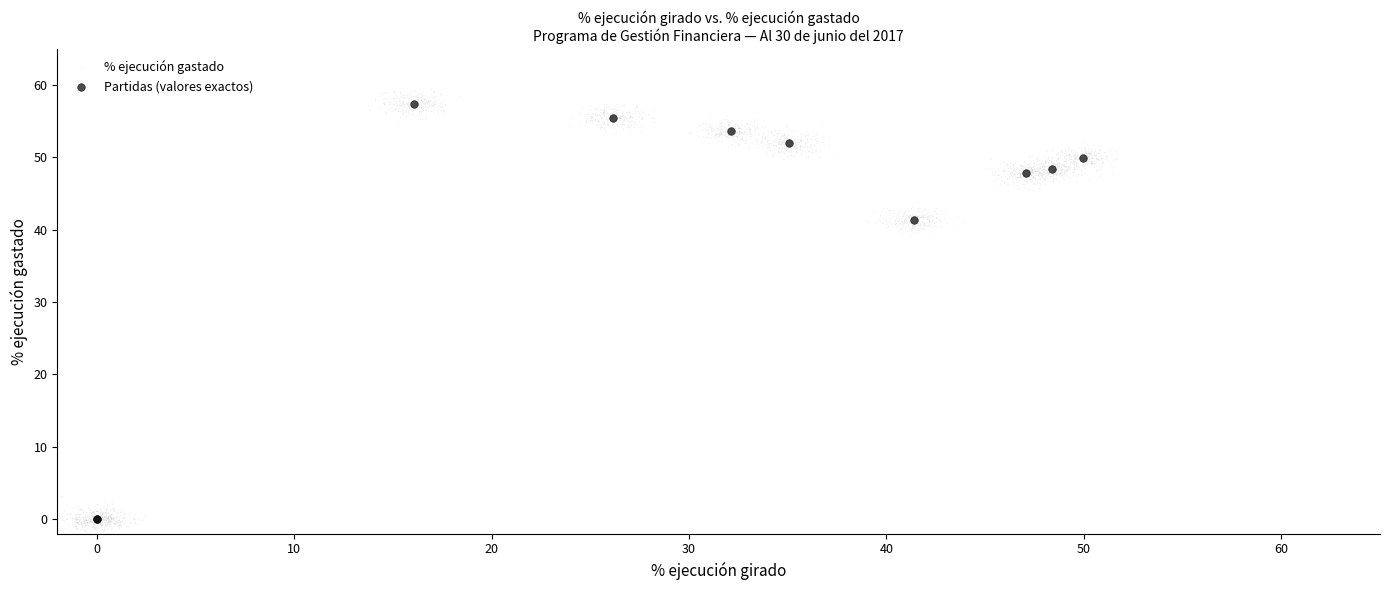

Which series has the largest Y range (max minus min)?

% ejecución gastado